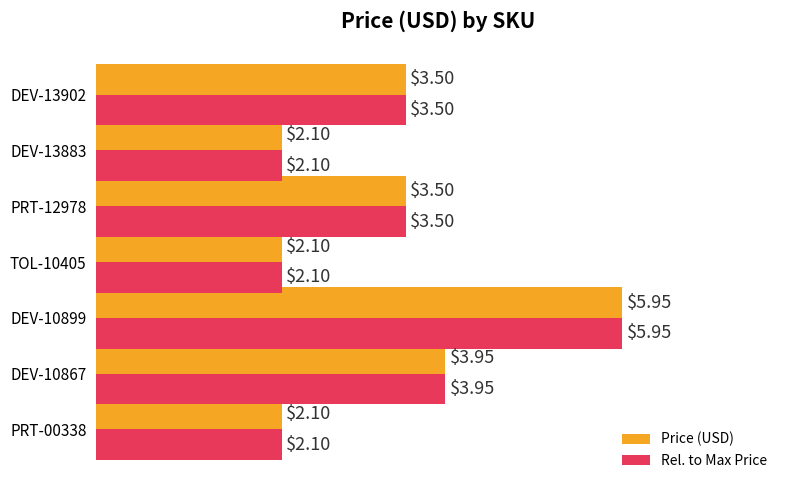

At which category is the sum across all series the highest?

DEV-10899